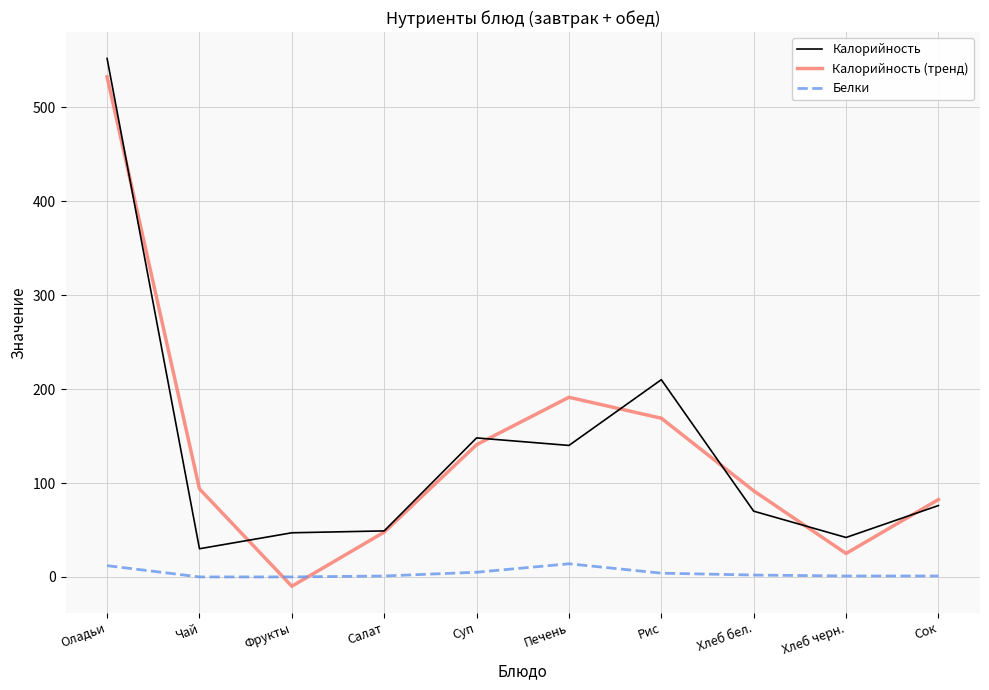

Is it true that Калорийность (тренд) equals 91.7 at Хлеб бел.?

True